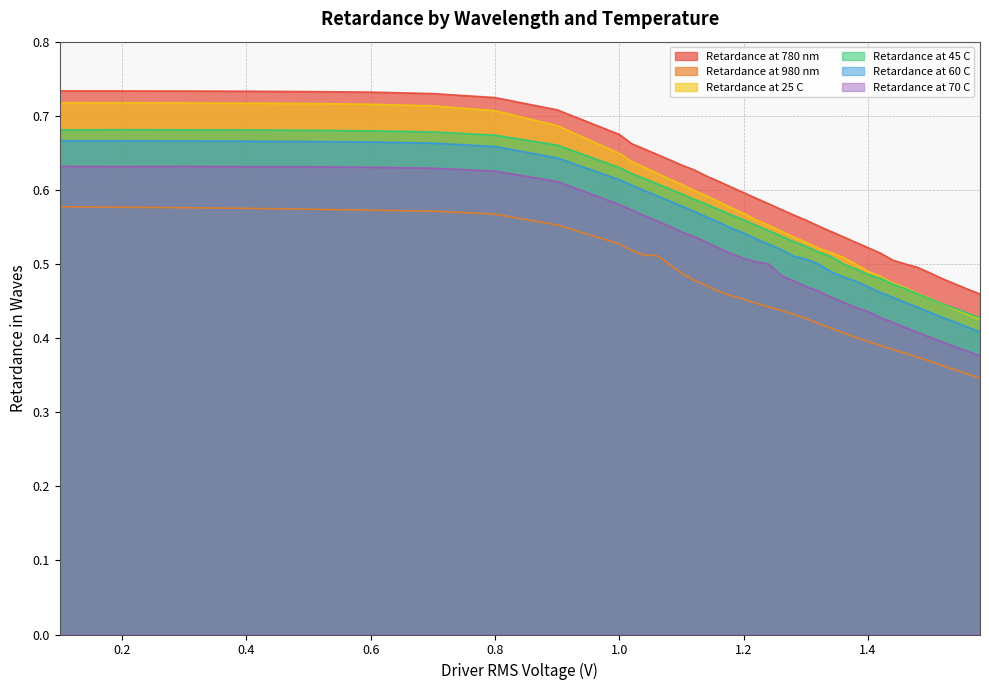

Rank the series by their maximum value, from lowest to highest.

Retardance at 980 nm, Retardance at 70 C, Retardance at 60 C, Retardance at 45 C, Retardance at 25 C, Retardance at 780 nm